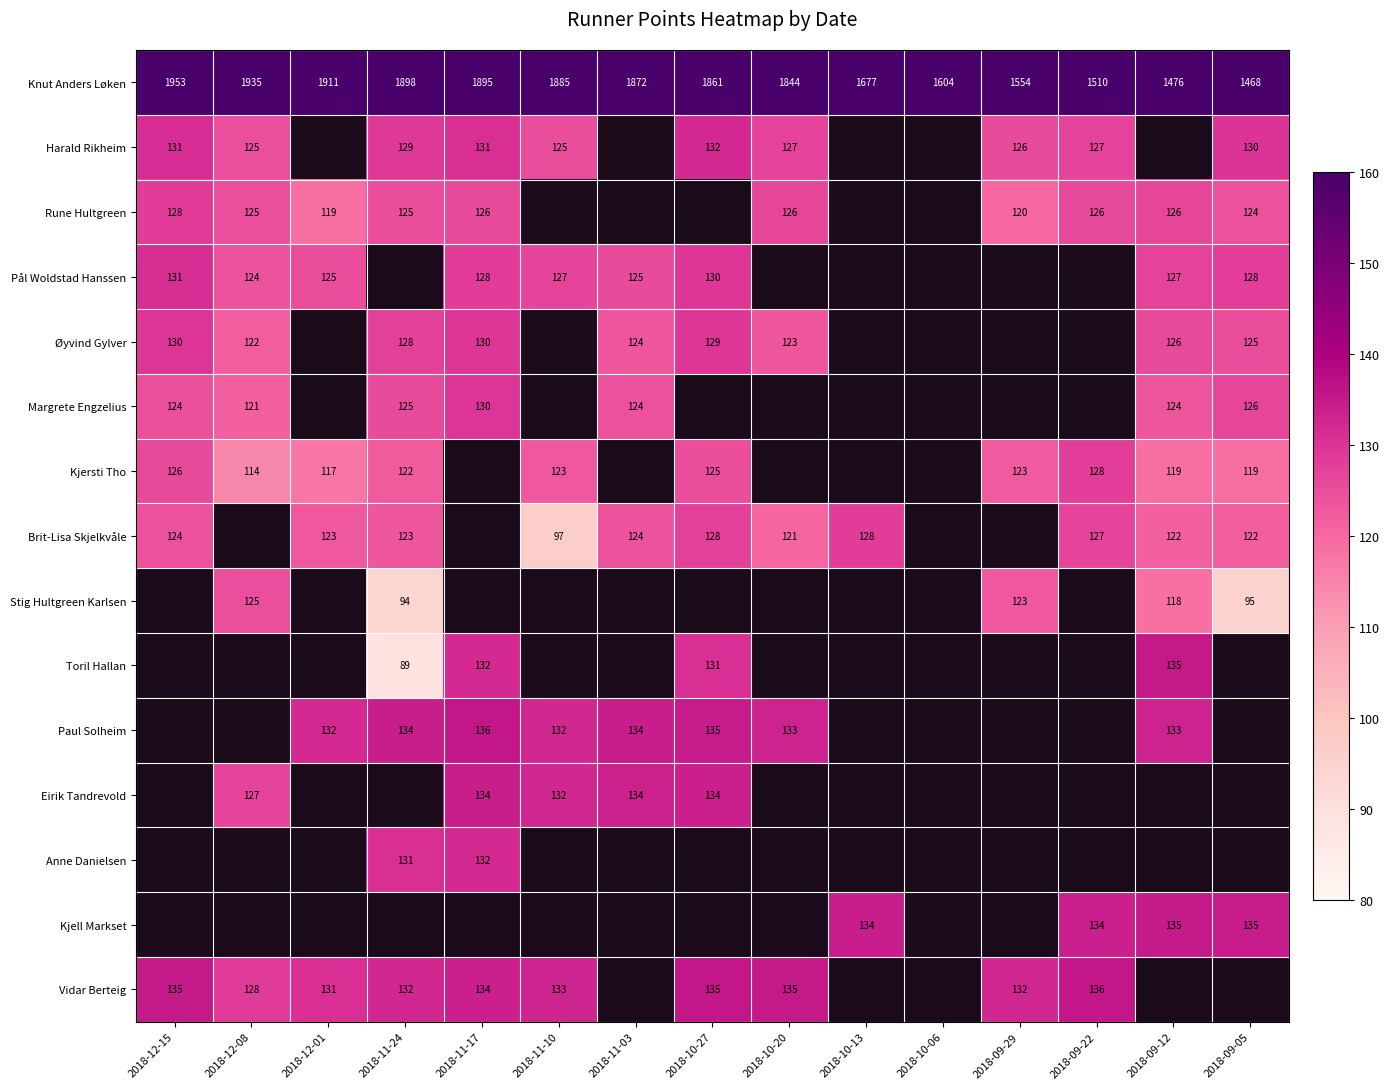

Is the value of Knut Anders Løken at 2018-10-20 greater than the value of Eirik Tandrevold at 2018-10-06?

No